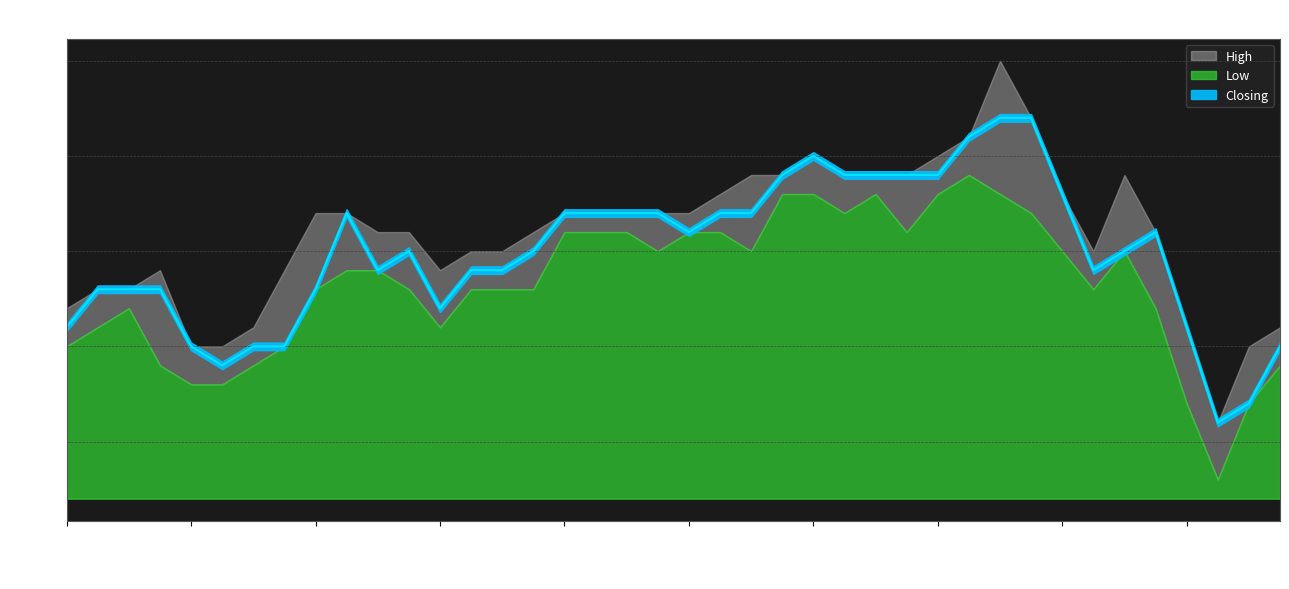

Which series has the largest range (max minus min)?

High